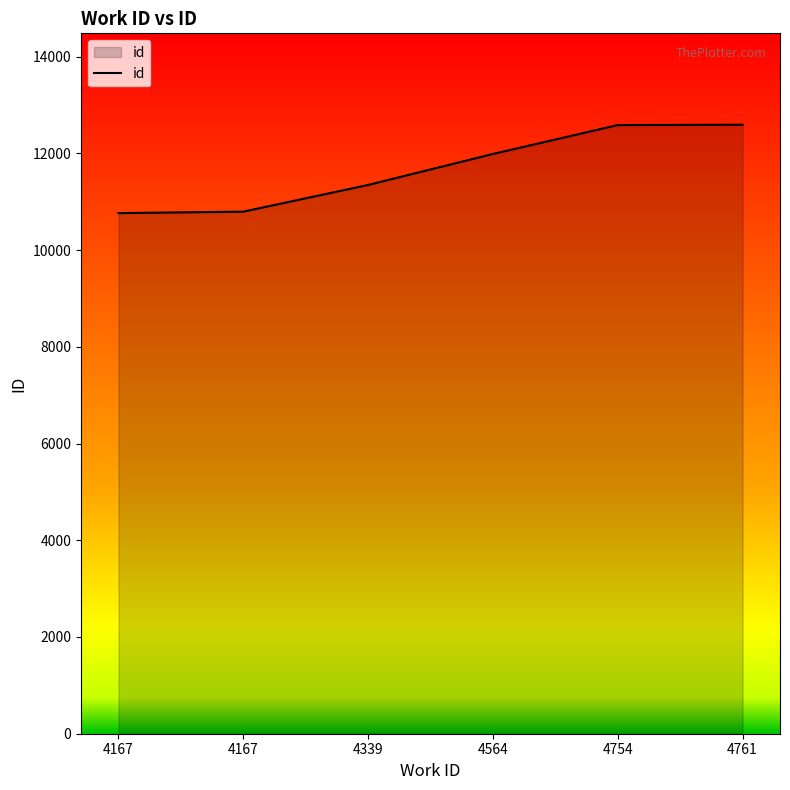

What is the value of the 5th point from the left?

12584